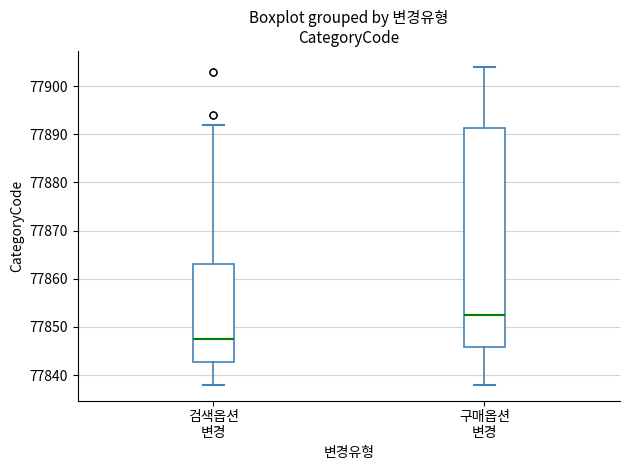

Reading left to right, read every box against the y-axis: the position of its median line, the range the box covers, and the ends of its whiskers. The values are not printed on the chart, so give them approximately, as read against the axis.

검색옵션 변경: median 77848, box 77843 to 77863, whiskers 77838 to 77892
구매옵션 변경: median 77853, box 77846 to 77891, whiskers 77838 to 77904